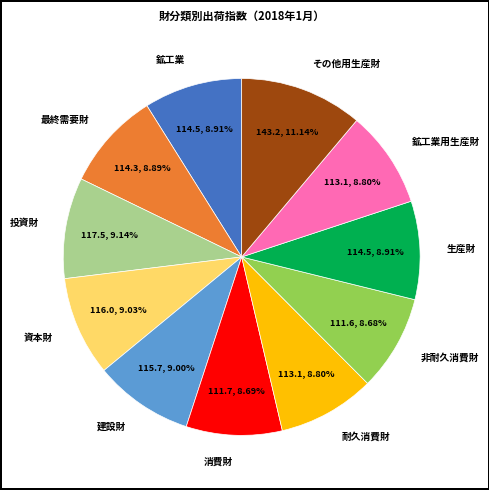

True or false: 鉱工業 accounts for 1% of the total.

False